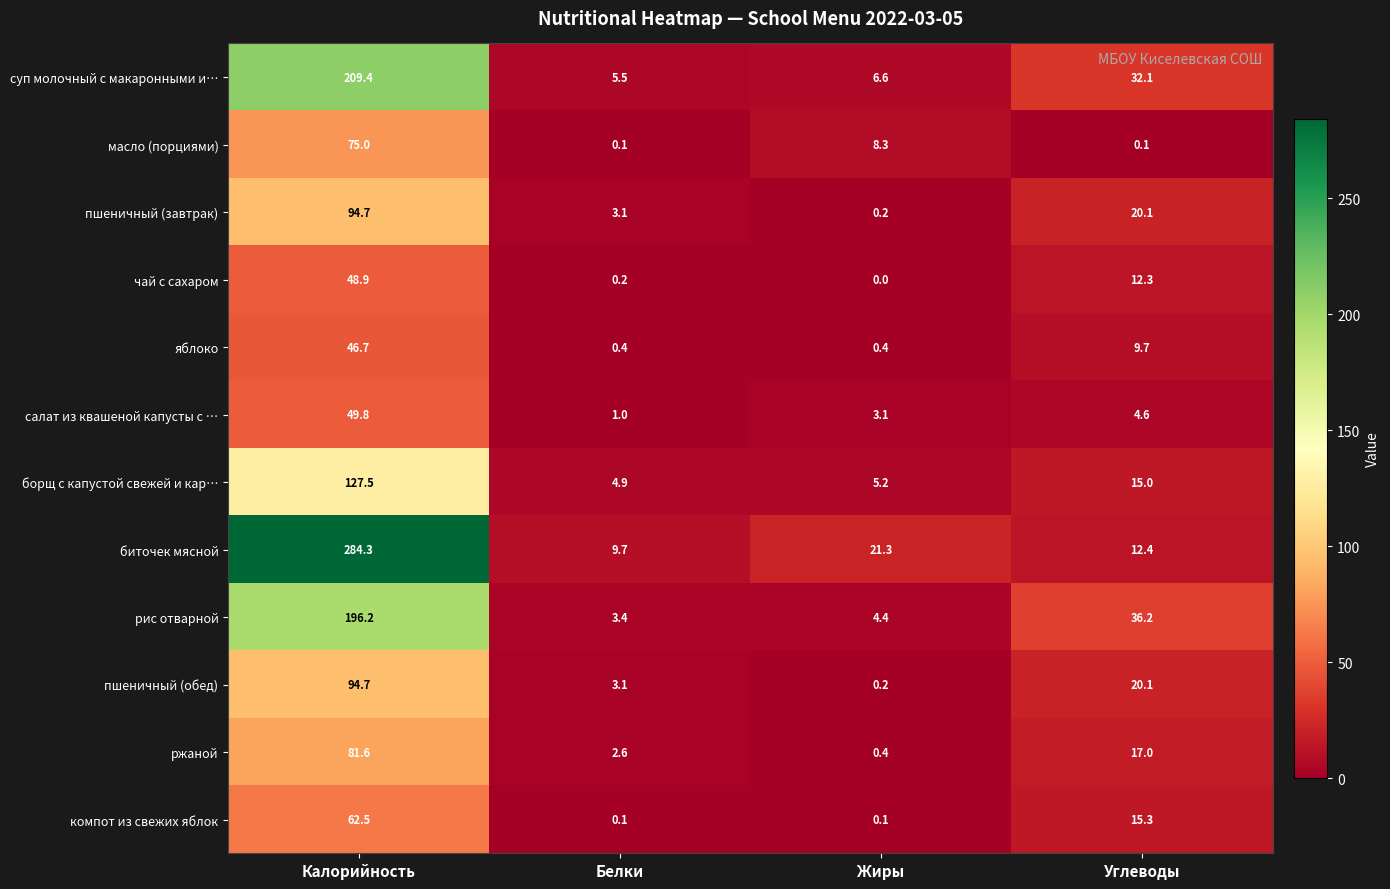

Between Калорийность and Белки, which series saw the biggest shift?

биточек мясной